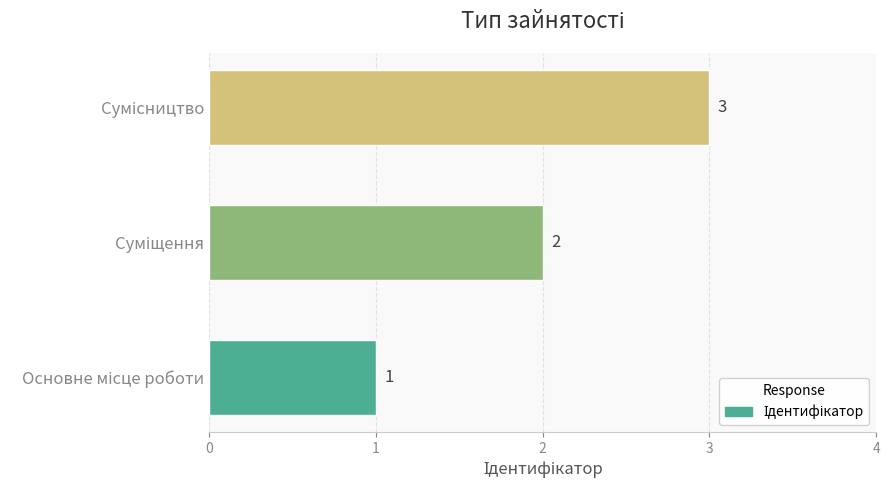

How many values are between 1 and 3?

3